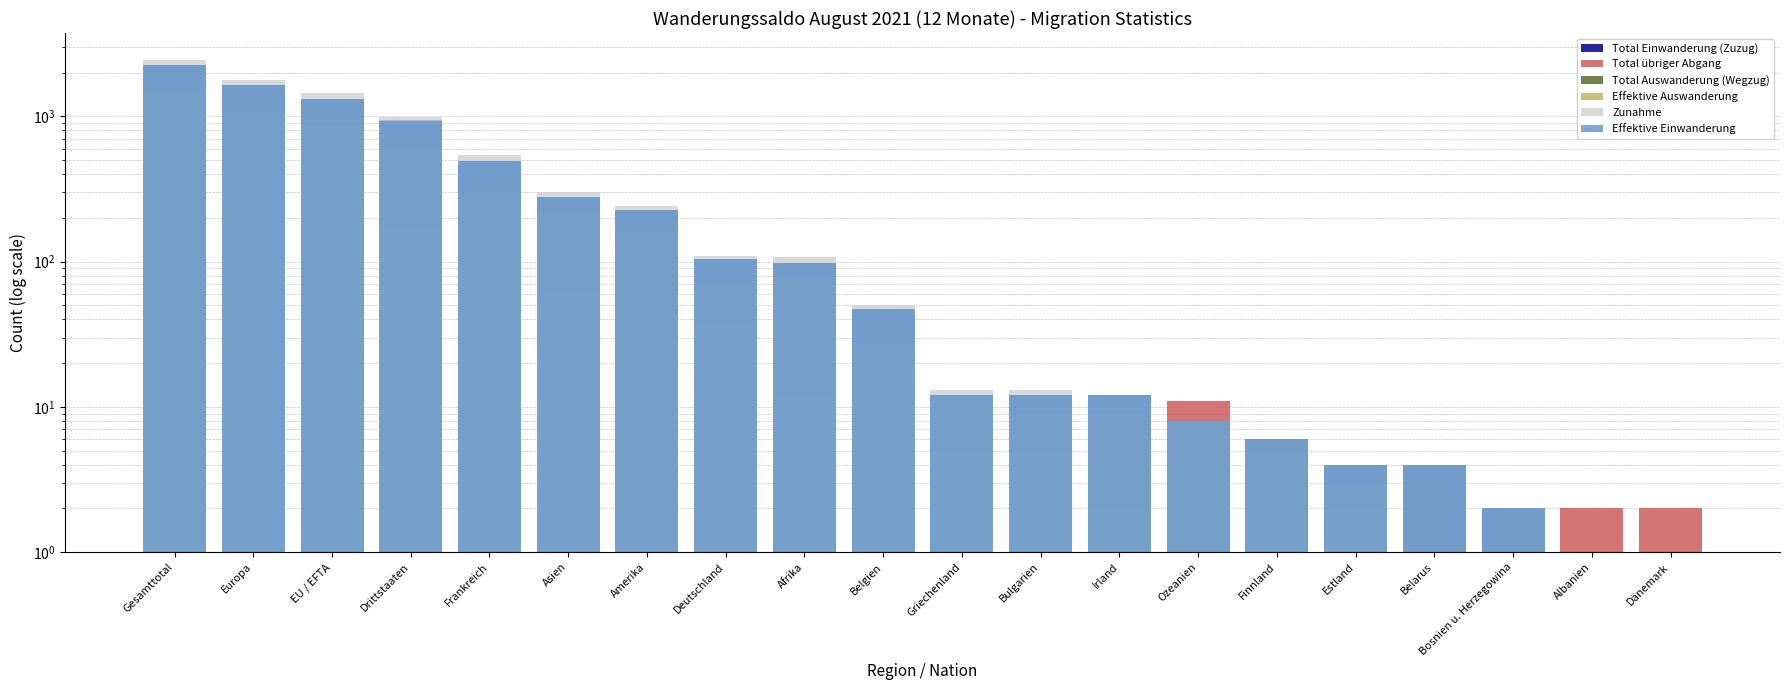

The value of Effektive Einwanderung at Ozeanien is 8.0. True or false?

True